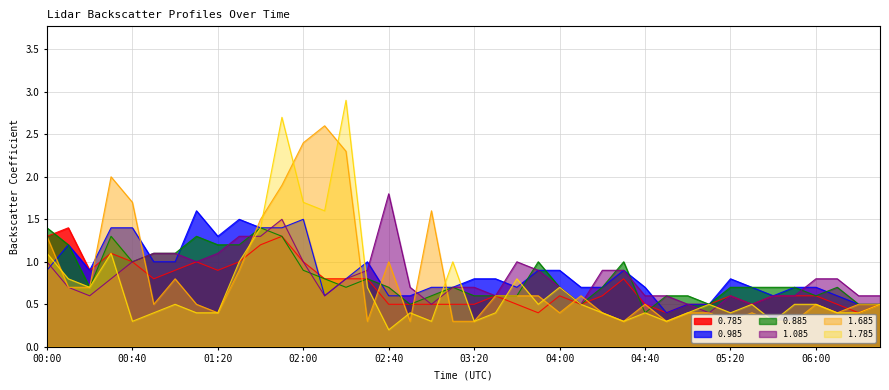

What is the difference between the highest and lowest values at 03:10?

0.7